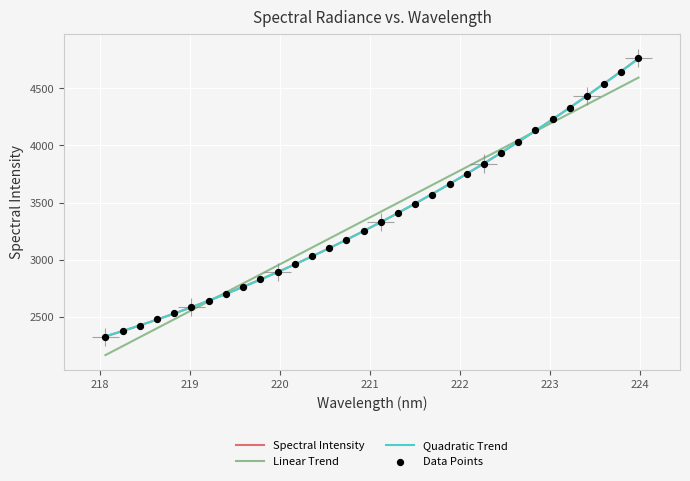

What is the change in value from 221.1174 to 221.8812?

+330.4